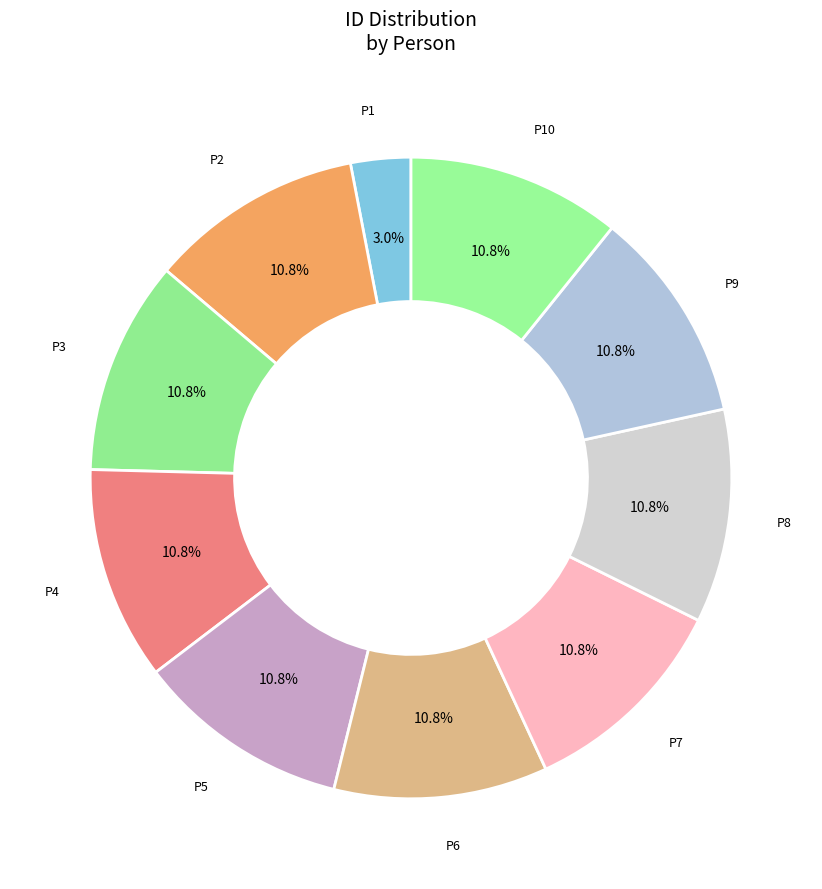

How many slices are in this pie chart?

10